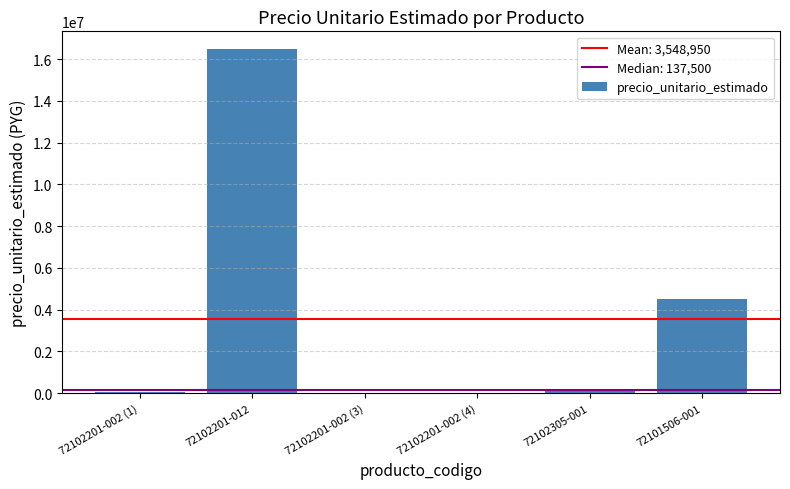

Where is the data nearest to the value 8253850?

72101506-001